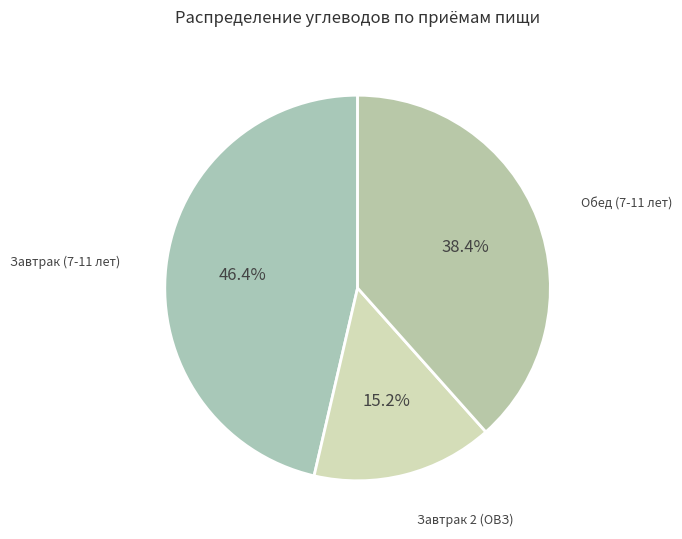

Count the number of slices in the pie.

3